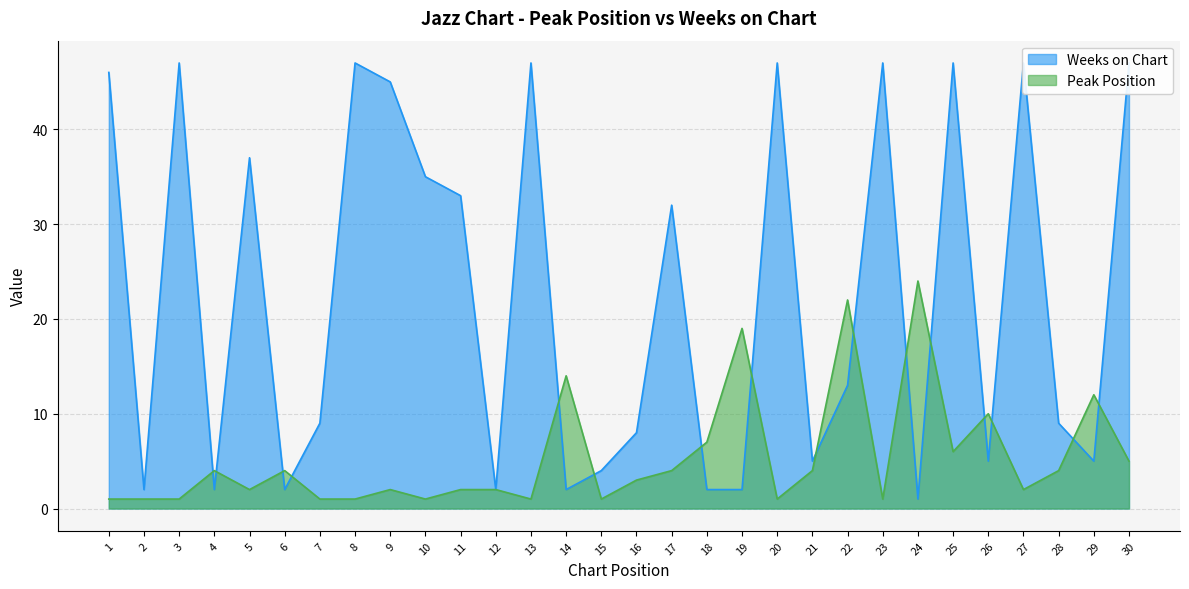

At which category does Weeks on Chart reach its first local valley?

2